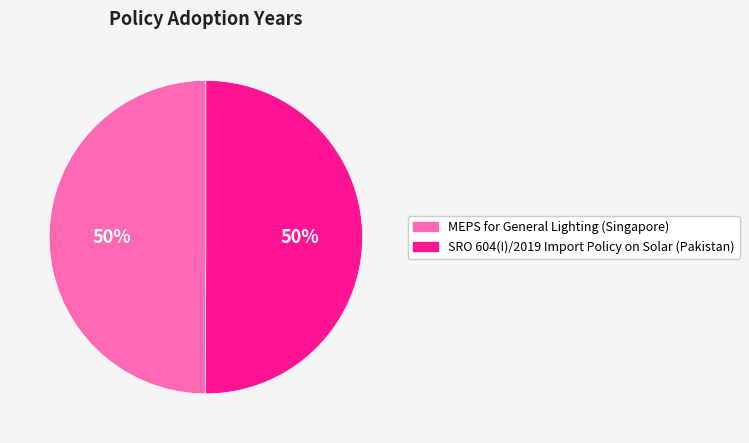

What is the ratio of the value at MEPS for General Lighting (Singapore) to the value at SRO 604(I)/2019 Import Policy on Solar (Pakistan)?

1.0